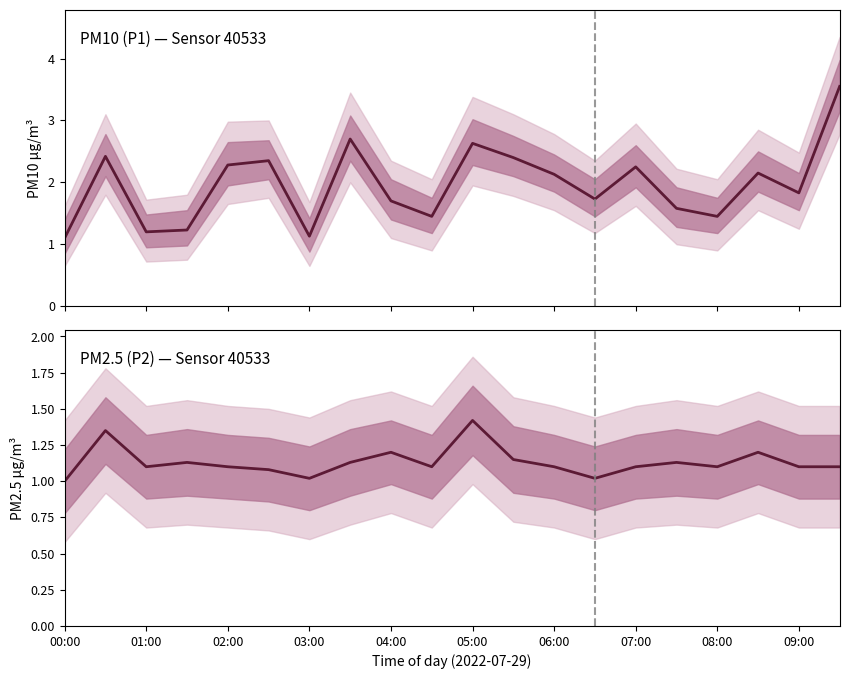

True or false: P1 and P2 cross at least once.

False